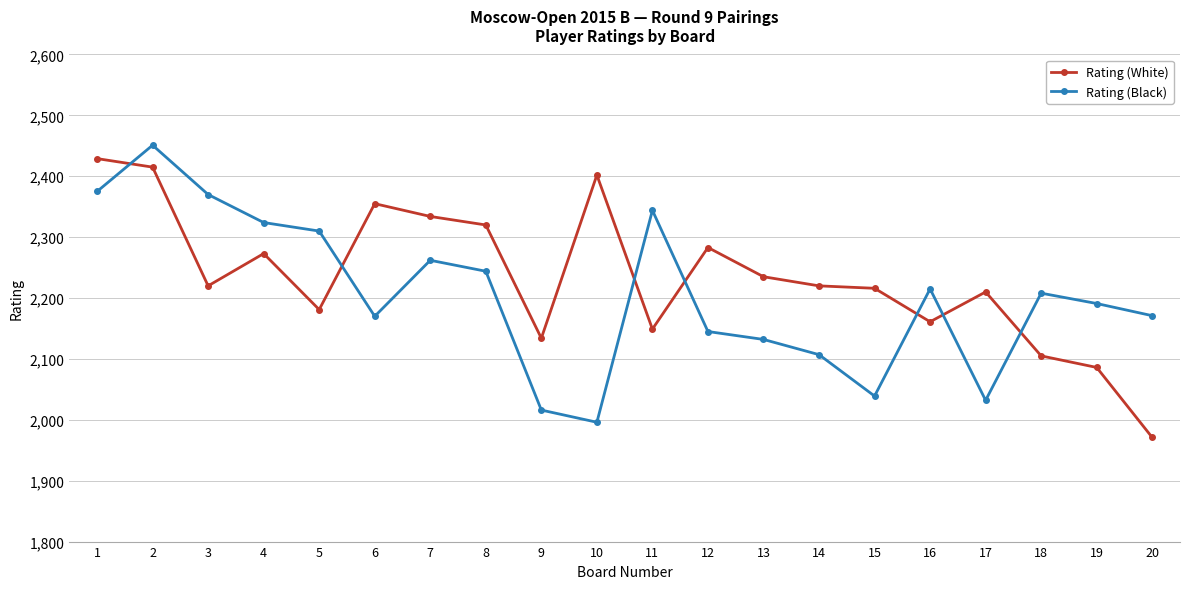

True or false: Rating (Black) has more than 1 interior local peaks.

True